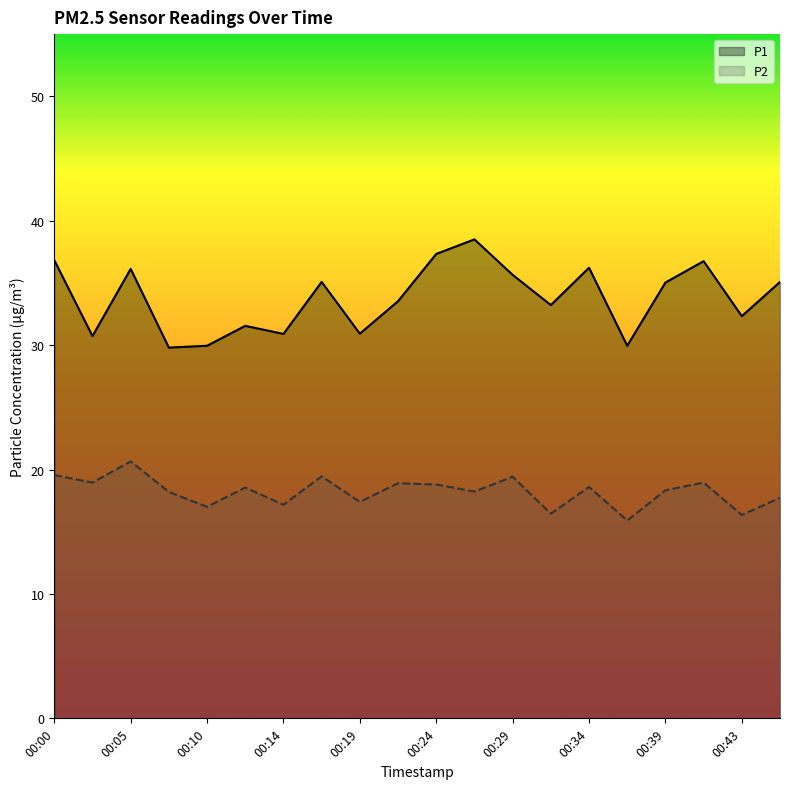

Between 00:26 and 00:07, which is larger?

00:26